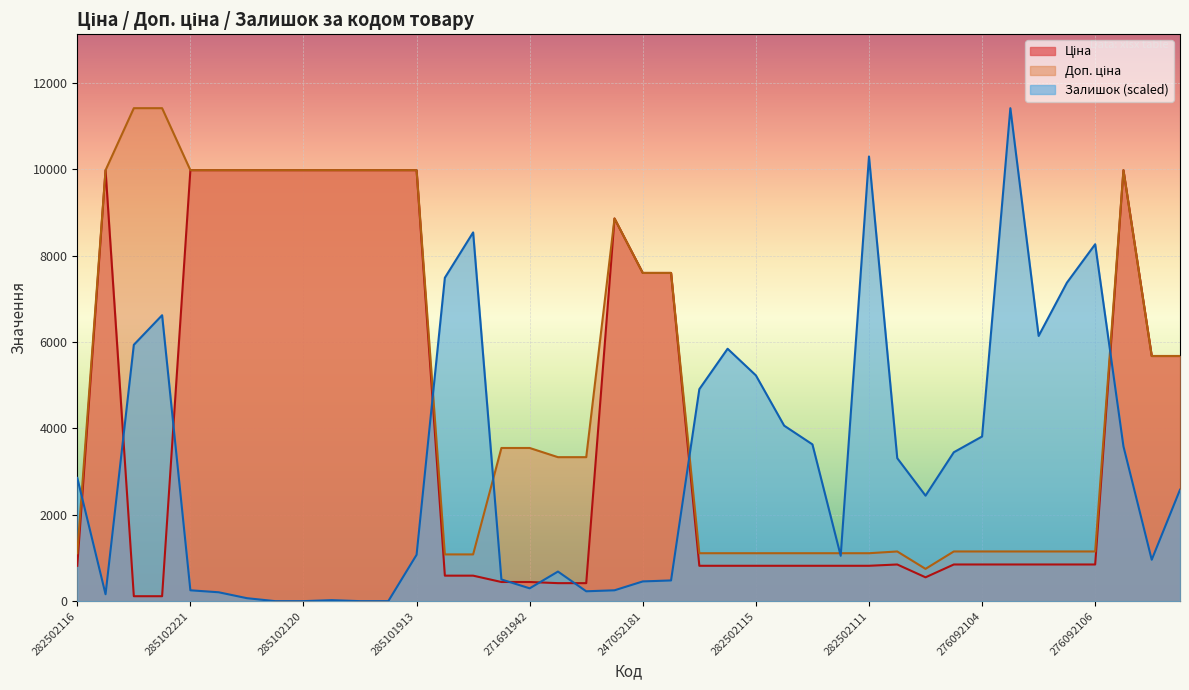

The value of Ціна at 282502117 is 1103.0. True or false?

False